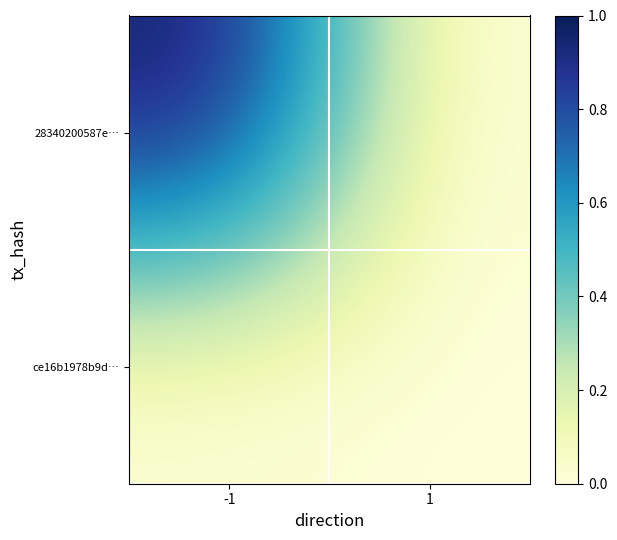

Reading left to right, extract all data points from this chart.

28340200587e…: -1=1	1=0
ce16b1978b9d…: -1=0	1=0